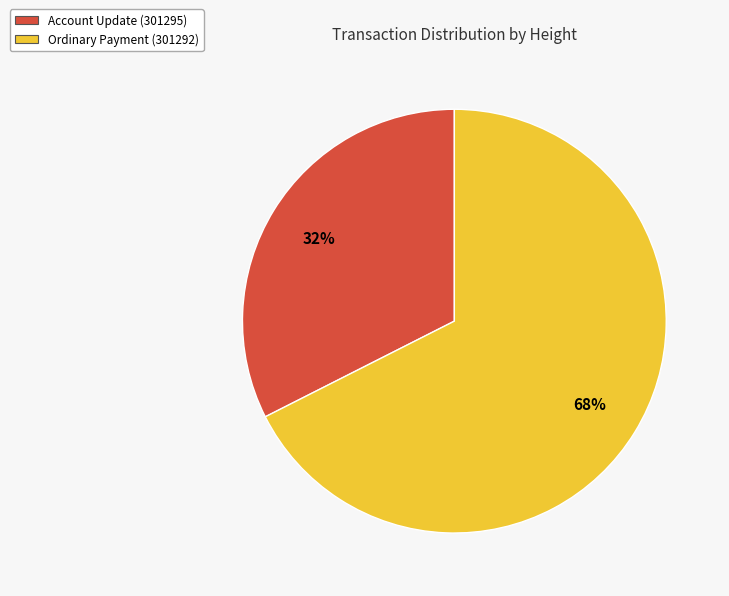

Which slice represents more than half of the pie?

Ordinary Payment (301292)